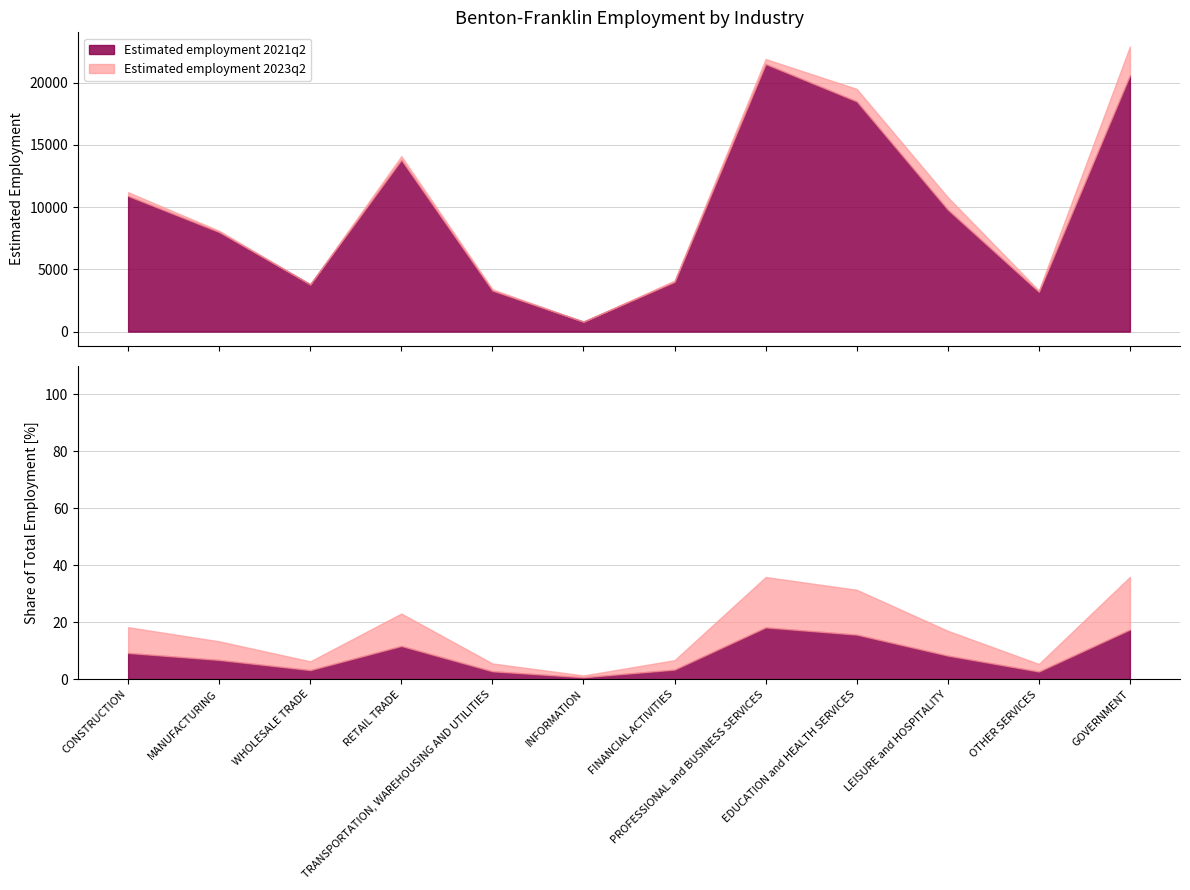

Does the chart have visible grid lines?

Yes